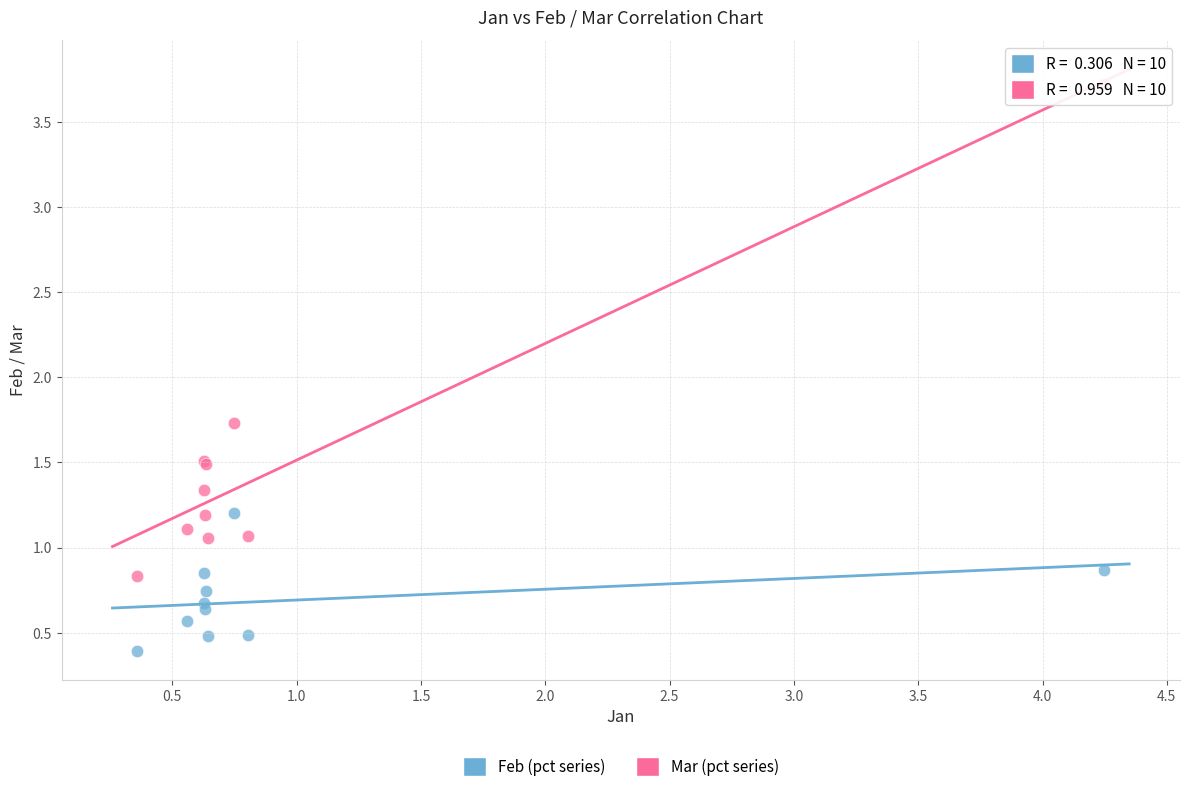

What is the X range (max minus min) for the scatter plot?

3.9